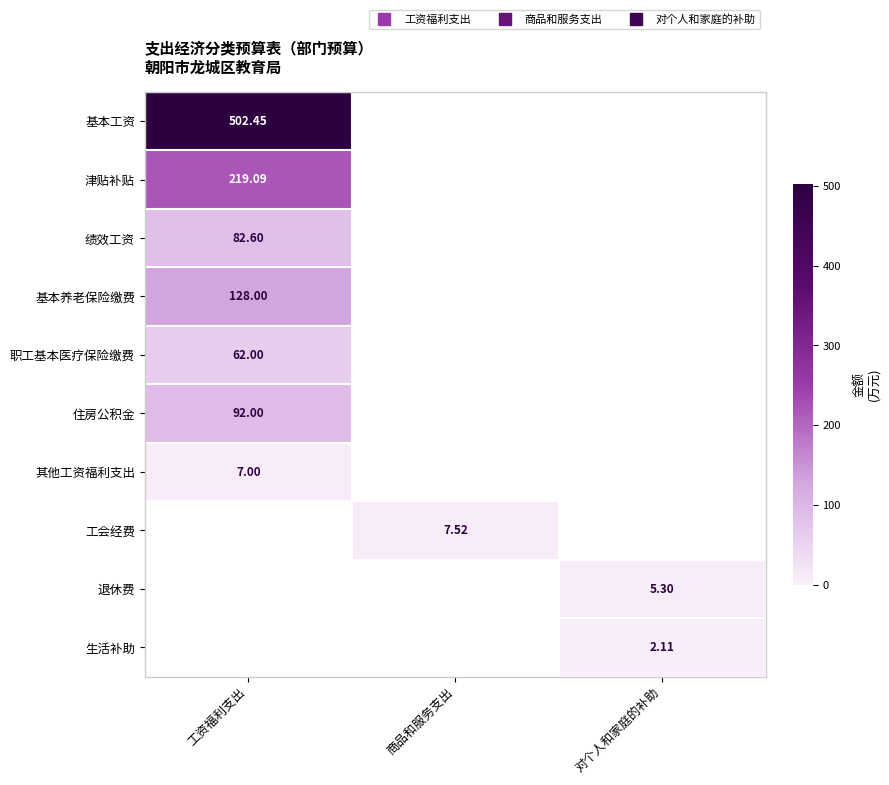

What is the difference between the maximum and second lowest values in the 基本工资 series?

502.4